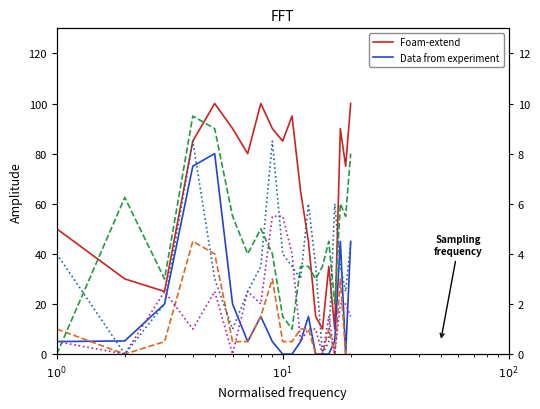

After their last crossing, which series has the higher values: Phylotype1_2017_Rep2 or Phylotype2_2018_Rep2?

Phylotype2_2018_Rep2